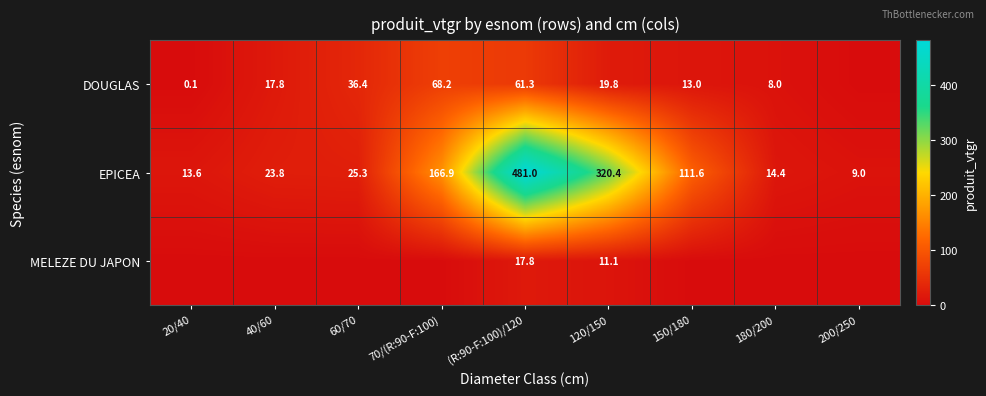

What is the total value across all series at 120/150?

351.3